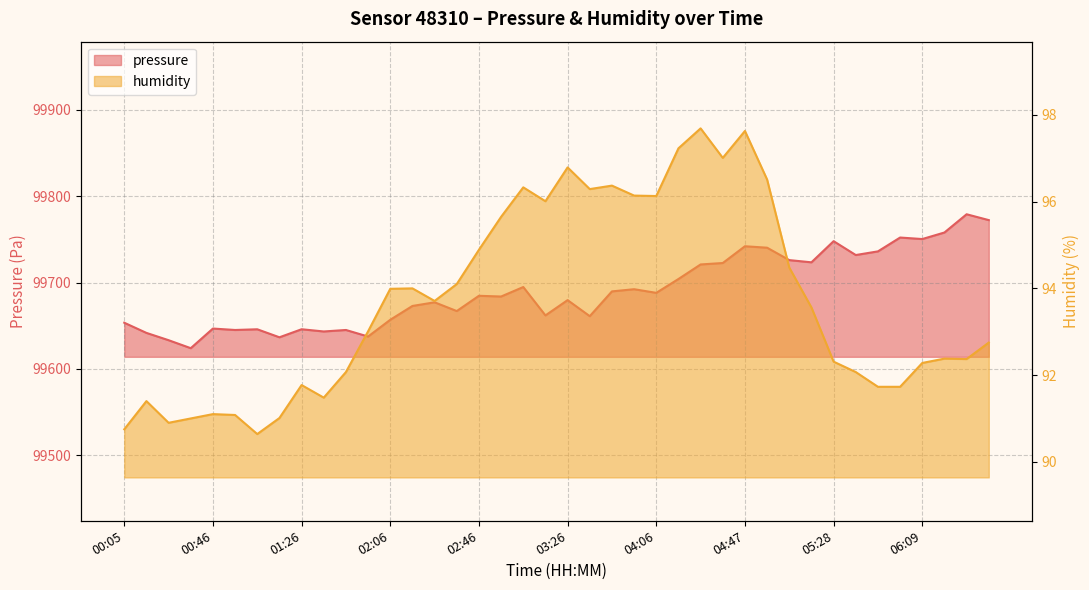

Reading left to right, list all the values displayed in this chart.

pressure: 00:05=99653.5	00:16=99641.7	00:26=99633.2	00:36=99624.0	00:46=99646.7	00:56=99645.1	01:06=99645.9	01:16=99636.6	01:26=99645.9	01:36=99643.3	01:46=99645.1	01:56=99637.5	02:06=99656.9	02:16=99672.9	02:26=99677.1	02:36=99667.0	02:46=99684.7	02:56=99683.8	03:06=99694.8	03:16=99661.9	03:26=99679.7	03:36=99661.1	03:46=99689.8	03:56=99692.3	04:06=99688.1	04:16=99704.1	04:26=99721.0	04:37=99722.7	04:47=99742.1	04:57=99740.4	05:08=99726.0	05:18=99723.5	05:28=99748.0	05:38=99731.9	05:48=99736.2	05:59=99752.2	06:09=99750.4	06:20=99758.0	06:30=99779.2	06:40=99772.4
humidity: 00:05=90.8	00:16=91.4	00:26=90.9	00:36=91.0	00:46=91.1	00:56=91.1	01:06=90.6	01:16=91.0	01:26=91.8	01:36=91.5	01:46=92.1	01:56=93.0	02:06=94.0	02:16=94.0	02:26=93.7	02:36=94.1	02:46=94.9	02:56=95.7	03:06=96.3	03:16=96.0	03:26=96.8	03:36=96.3	03:46=96.4	03:56=96.1	04:06=96.1	04:16=97.2	04:26=97.7	04:37=97.0	04:47=97.6	04:57=96.5	05:08=94.5	05:18=93.6	05:28=92.3	05:38=92.1	05:48=91.7	05:59=91.7	06:09=92.3	06:20=92.4	06:30=92.4	06:40=92.8